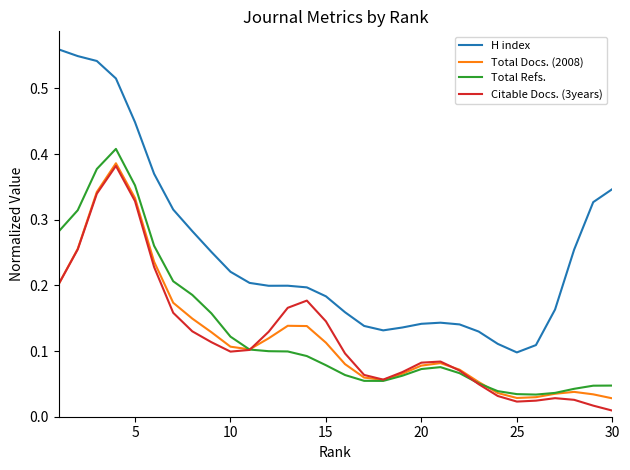

Count the number of categories in the chart.

30